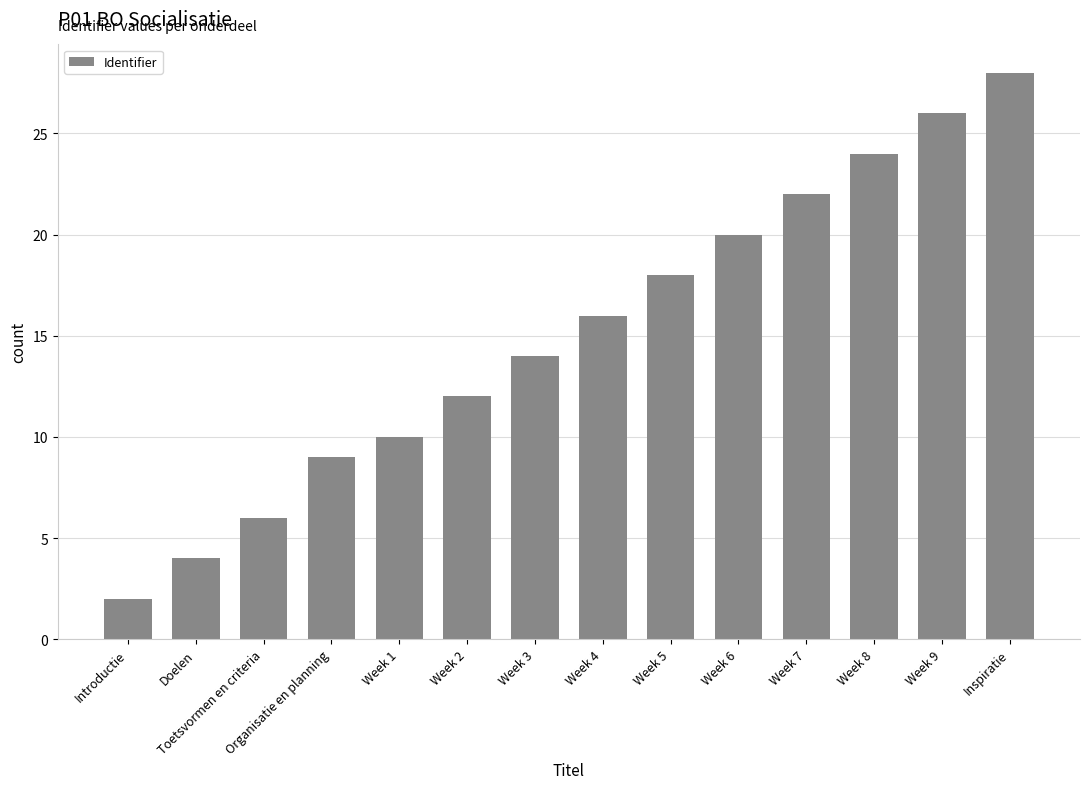

Rank the categories by value from lowest to highest.

Introductie, Doelen, Toetsvormen en criteria, Organisatie en planning, Week 1, Week 2, Week 3, Week 4, Week 5, Week 6, Week 7, Week 8, Week 9, Inspiratie